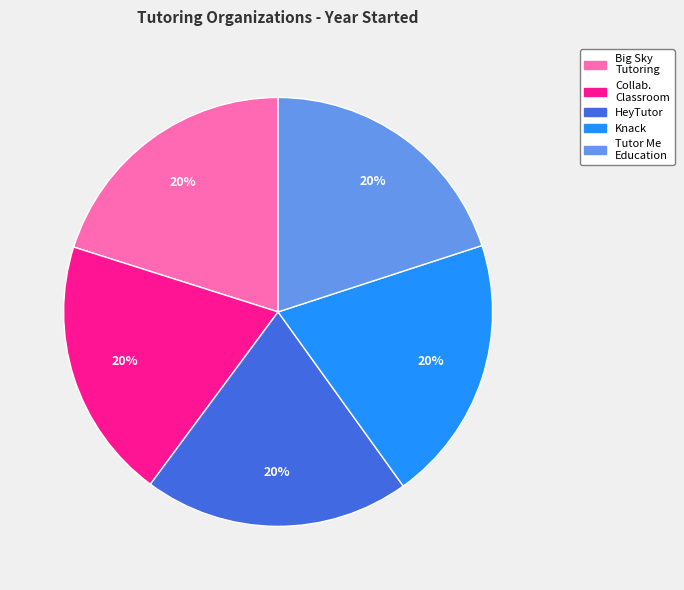

Does any single category account for the majority?

No